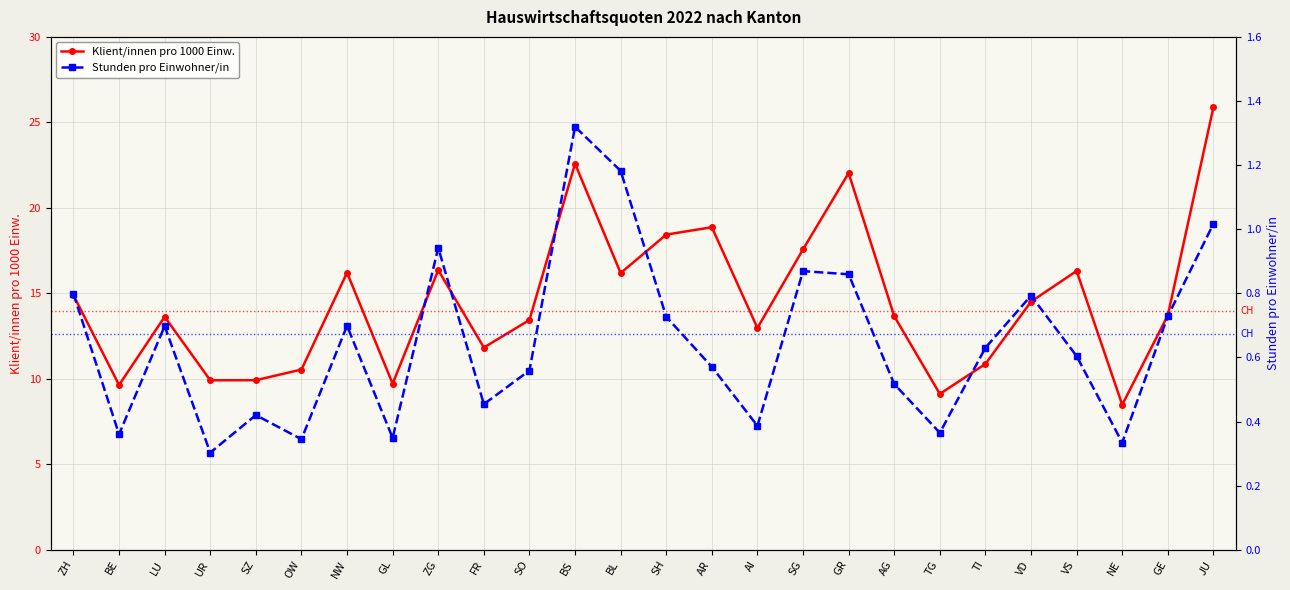

At which category is the sum across all series the highest?

JU